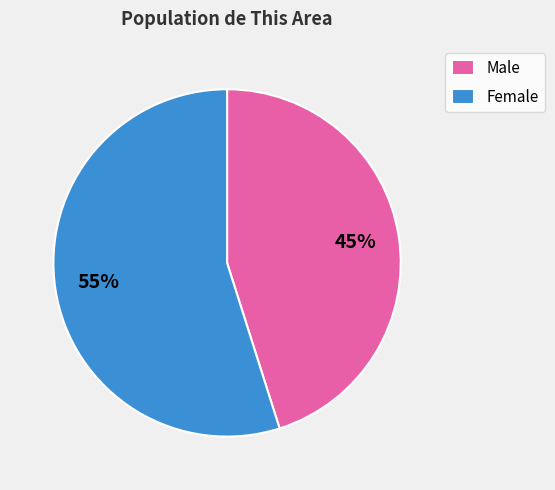

To the nearest percent, what percentage of the pie is Male?

45%